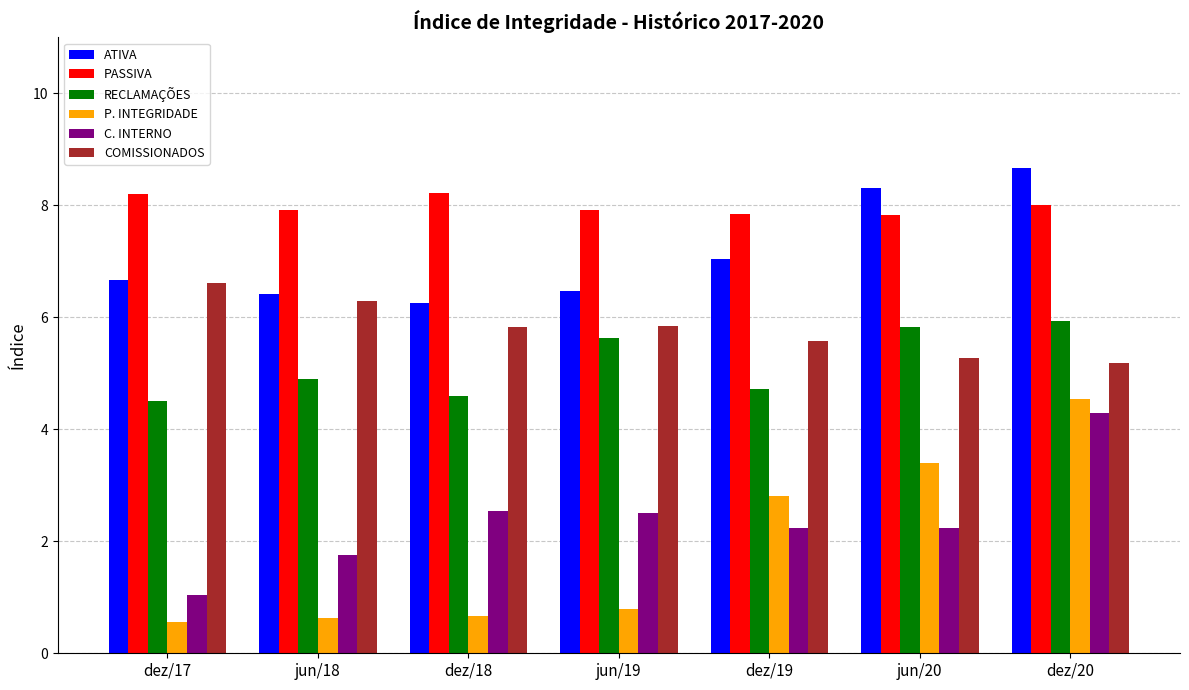

What are all the series names shown in the legend?

ATIVA, PASSIVA, RECLAMAÇÕES, P. INTEGRIDADE, C. INTERNO, COMISSIONADOS